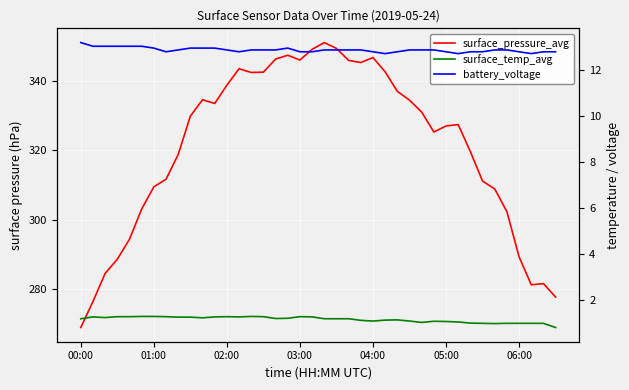

True or false: surface_pressure_avg and surface_temp_avg cross at least once.

False